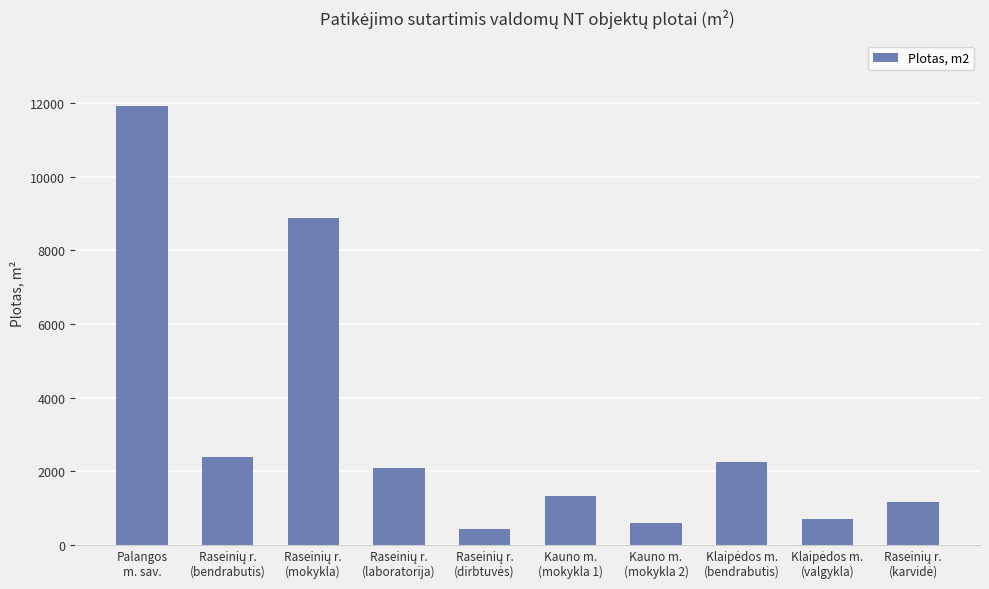

What is the value of the 6th bar from the left?

1344.6